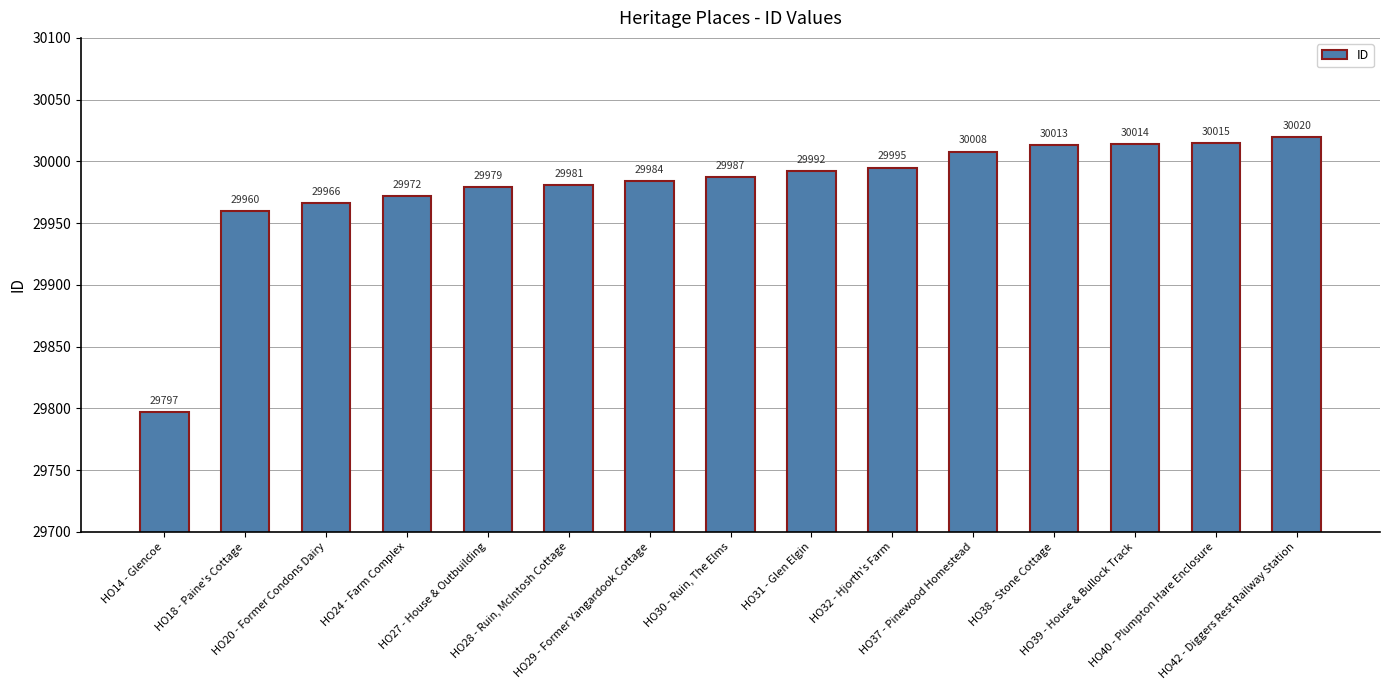

The chart shows a value of 30014 at HO39 - House & Bullock Track. True or false?

True